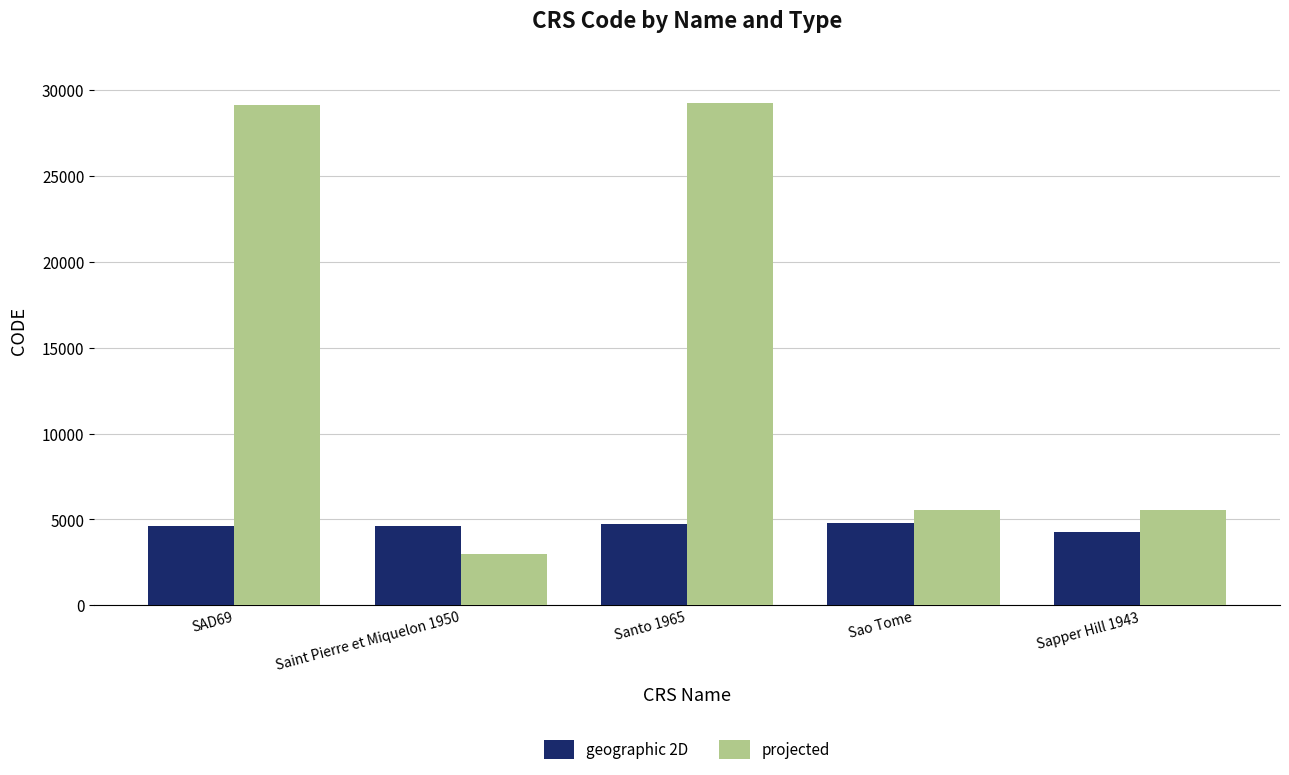

Which series has the widest spread of values?

projected